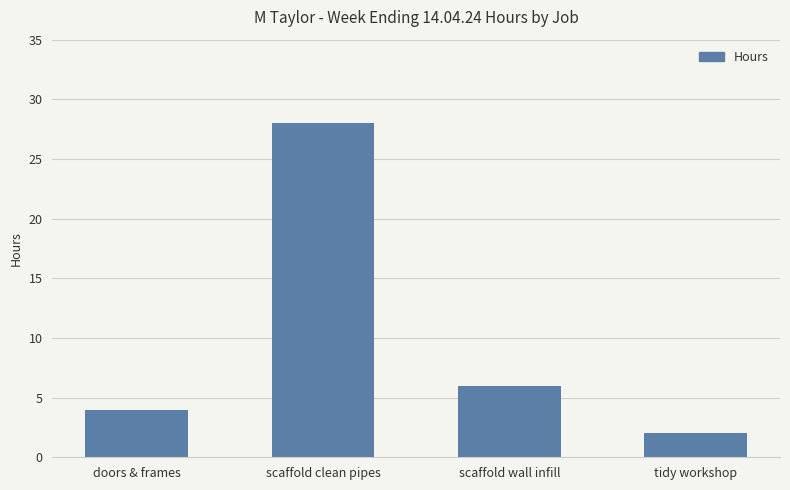

What is the label of the 1st bar from the left?

doors & frames